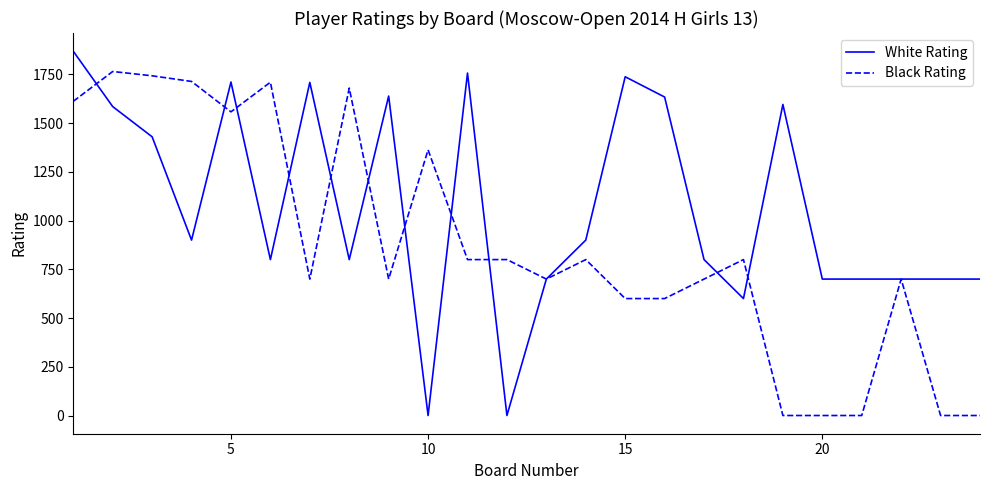

Which series has the largest total across all categories?

White Rating